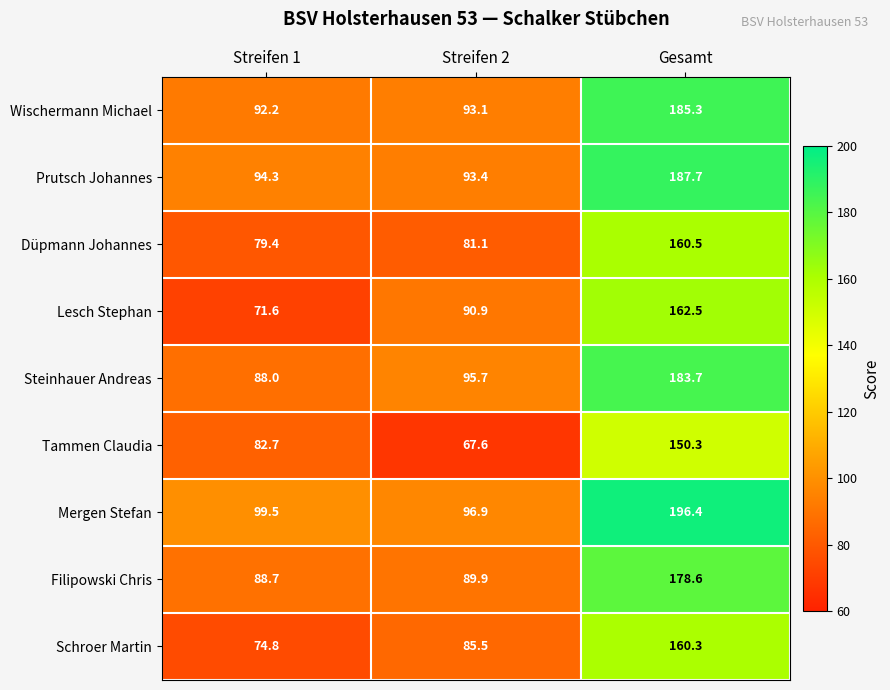

Rank the series by their maximum value, from highest to lowest.

Mergen Stefan, Prutsch Johannes, Wischermann Michael, Steinhauer Andreas, Filipowski Chris, Lesch Stephan, Düpmann Johannes, Schroer Martin, Tammen Claudia